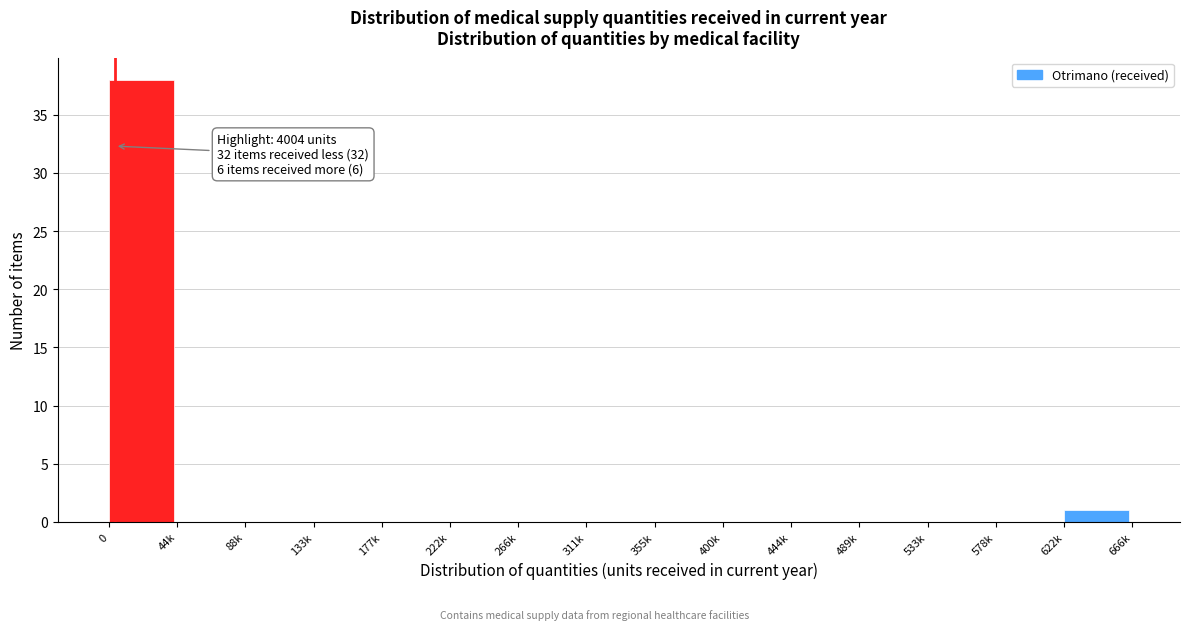

Reading left to right, list all the values displayed in this chart.

0=38	44k=0	88k=0	133k=0	177k=0	222k=0	266k=0	311k=0	355k=0	400k=0	444k=0	489k=0	533k=0	578k=0	622k=1